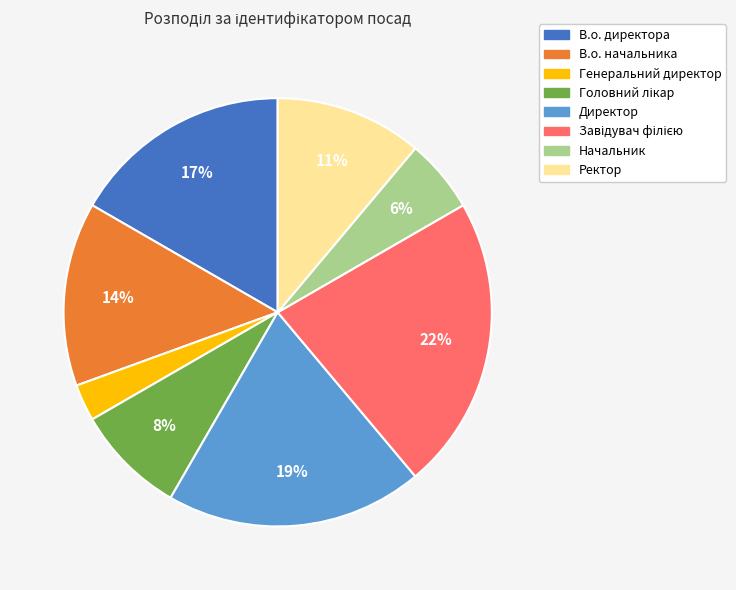

Count the number of slices in the pie.

8